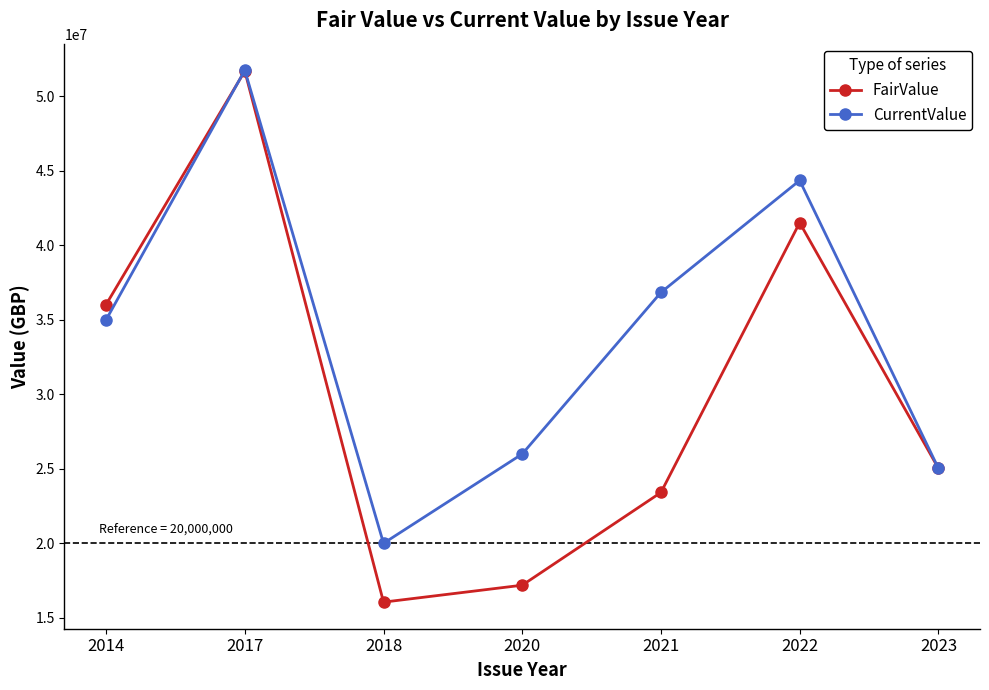

At which category is the sum across all series the highest?

2017